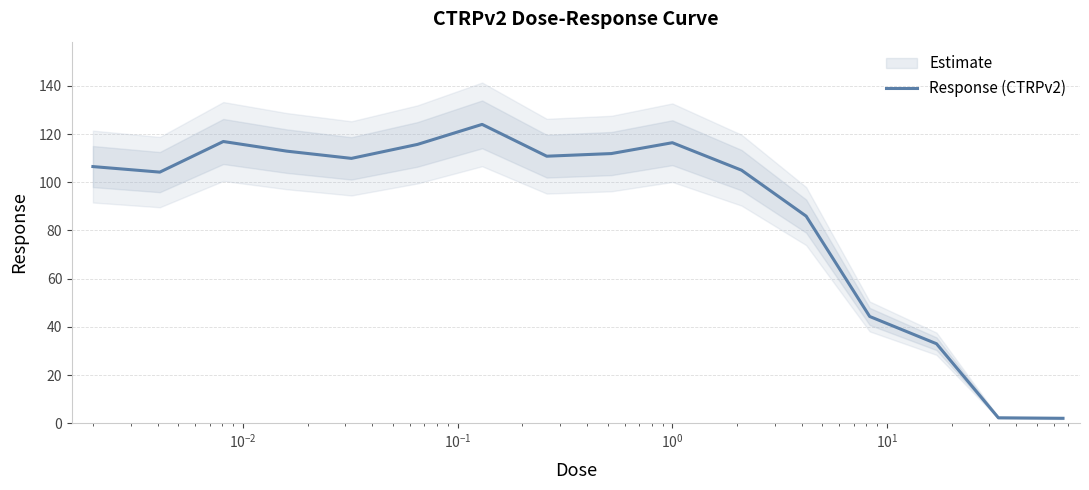

At which category does the data reach its first local peak?

$\mathdefault{10^{-2}}$